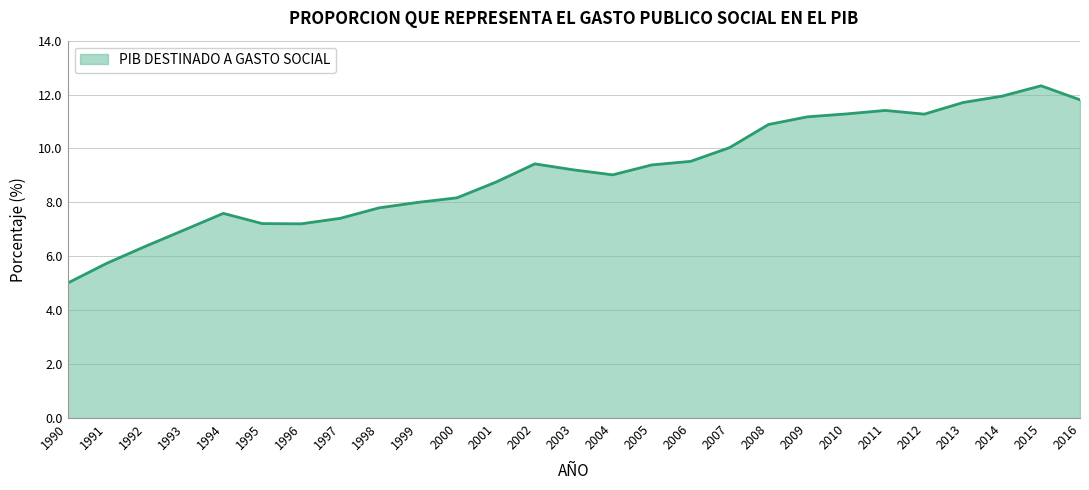

The chart shows a value of 7.4 at 1997. True or false?

True